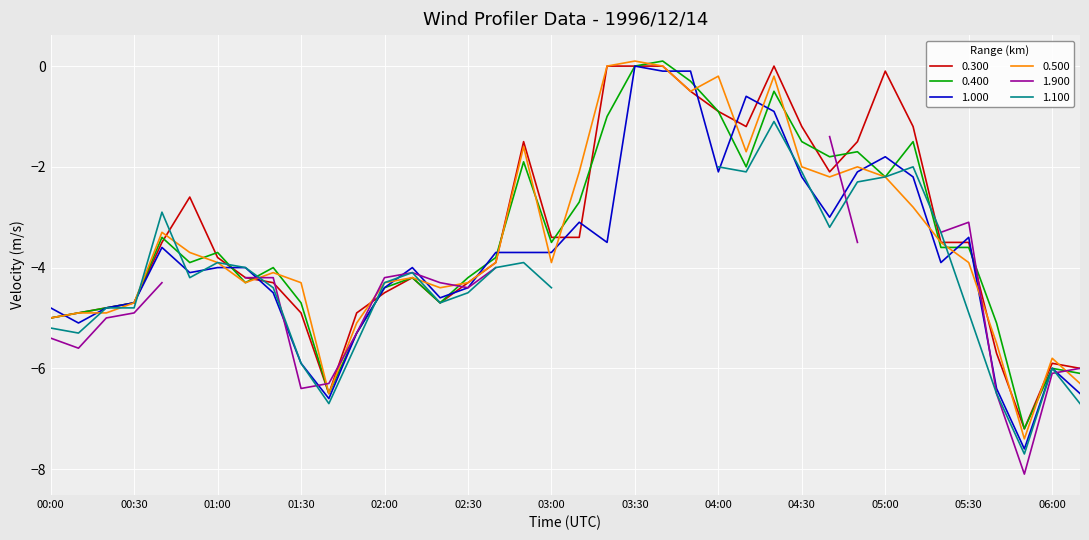

Where is 0.300 nearest to the value -3?

00:50